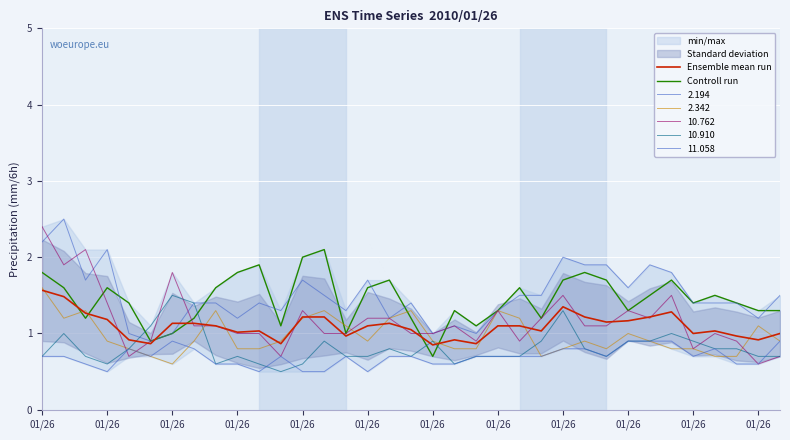

Reading left to right, extract all data points from this chart.

Ensemble mean run: 1.6	1.5	1.3	1.2	0.9	0.9	1.1	1.1	1.1	1.0	1.0	0.9	1.2	1.2	1.0	1.1	1.1	1.1	0.8	0.9	0.9	1.1	1.1	1.0	1.3	1.2	1.2	1.2	1.2	1.3	1.0	1.0	1.0	0.9	1.0
Controll run: 1.8	1.6	1.2	1.6	1.4	0.9	1.0	1.2	1.6	1.8	1.9	1.1	2.0	2.1	1.0	1.6	1.7	1.2	0.7	1.3	1.1	1.3	1.6	1.2	1.7	1.8	1.7	1.3	1.5	1.7	1.4	1.5	1.4	1.3	1.3